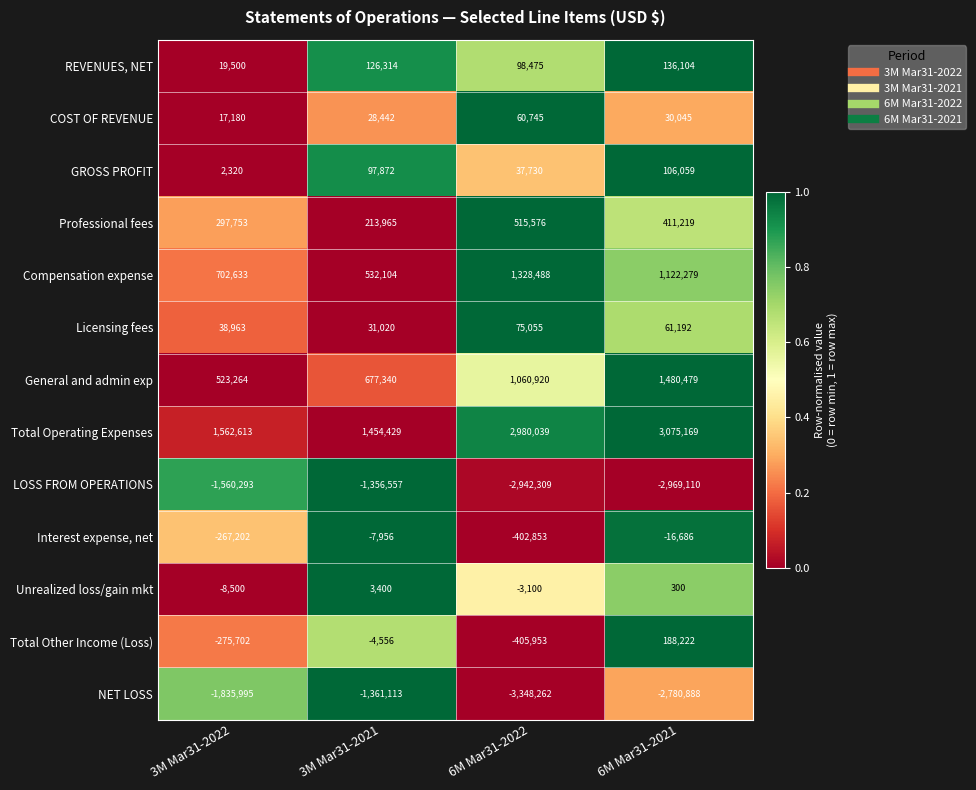

Is it true that REVENUES, NET equals 228244 at 6M Mar31-2021?

False